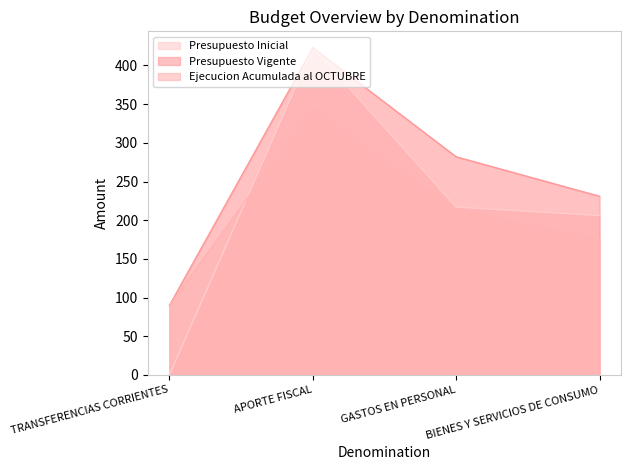

At which category is the sum across all series the highest?

APORTE FISCAL